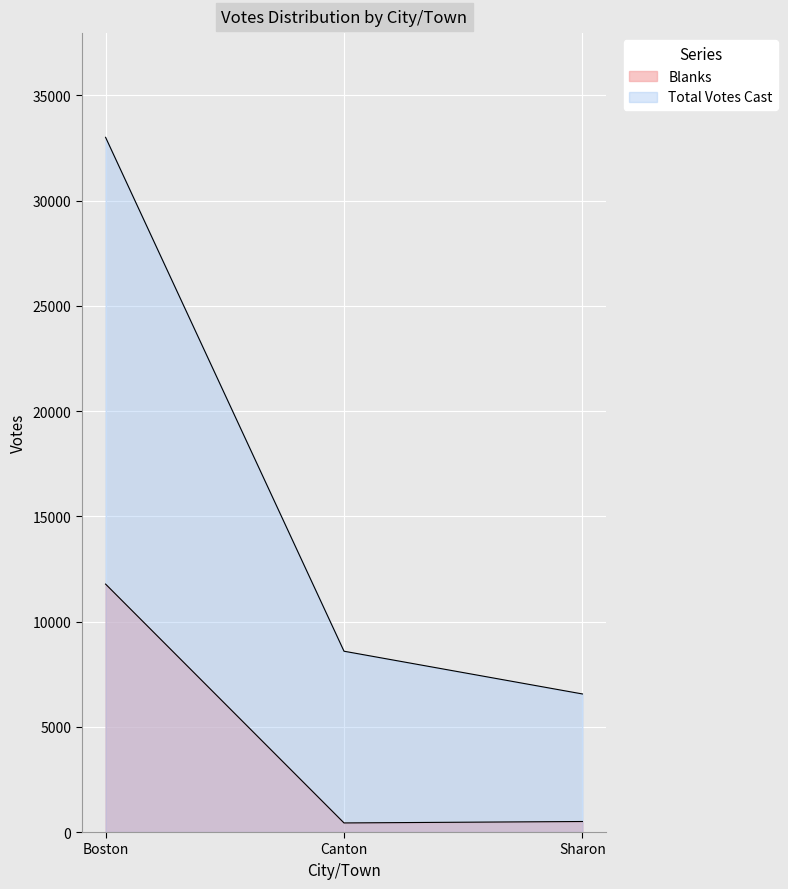

Where is Blanks nearest to the value 6105?

Sharon